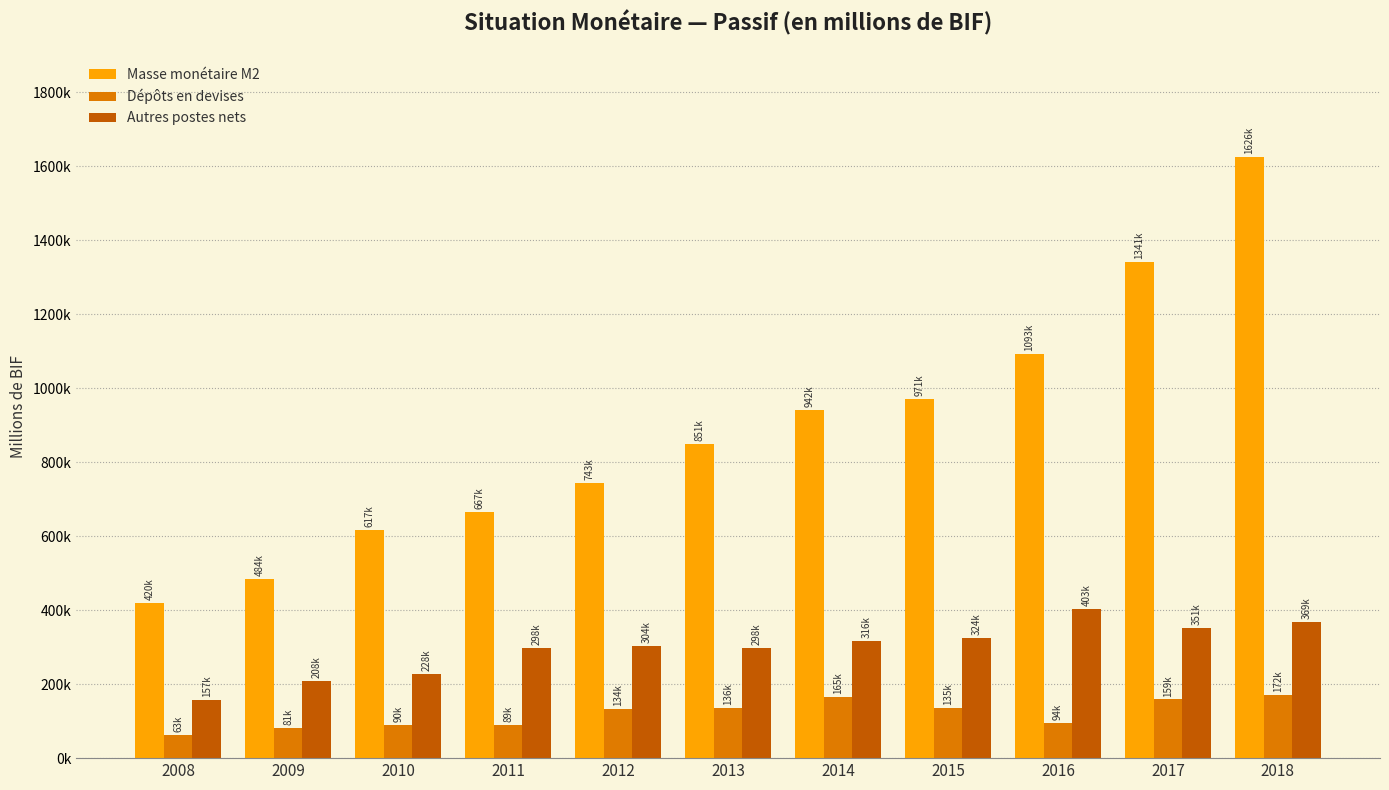

Which series changed the most between 2013 and 2014?

Masse monétaire M2